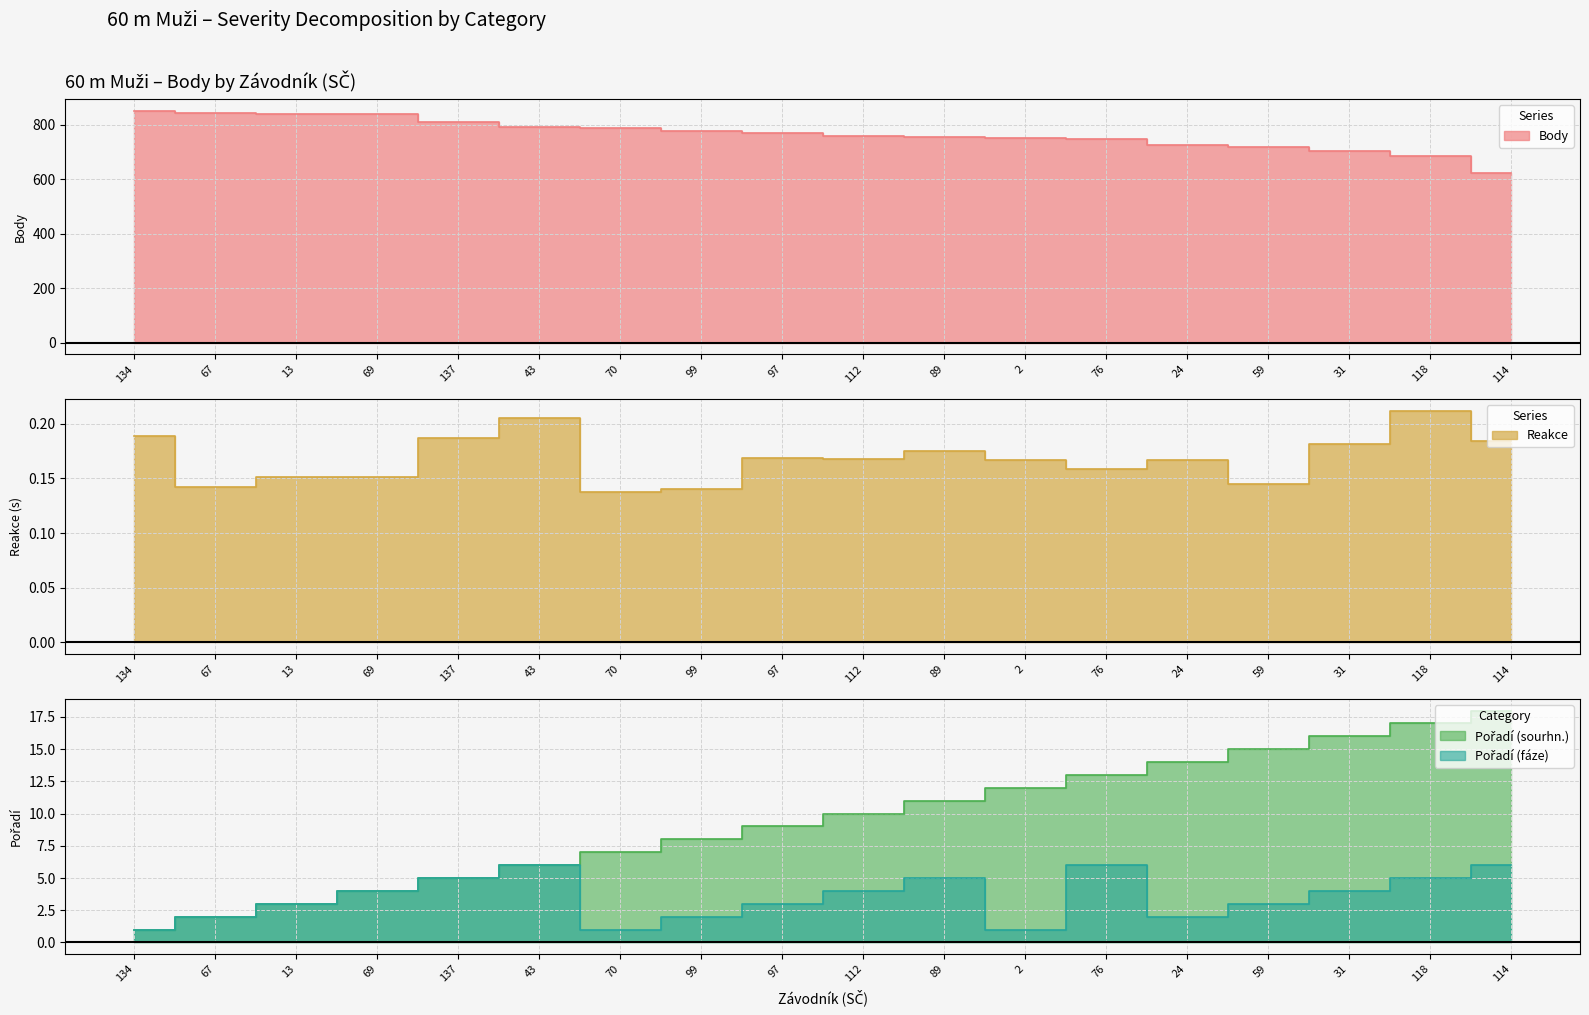

What is the label of the 18th point from the right?

134